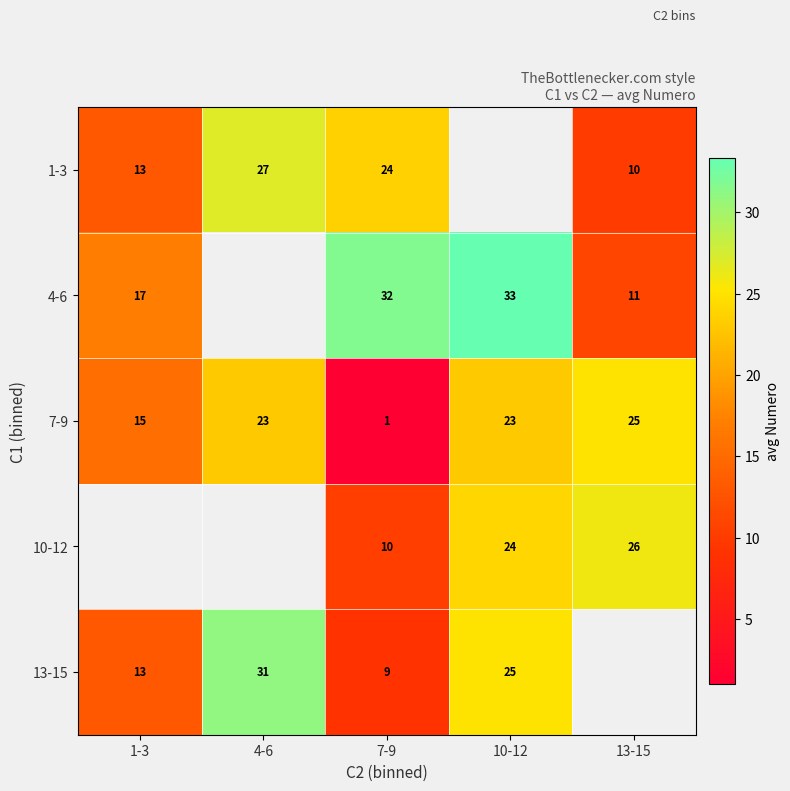

Where is 7-9 nearest to the value 13?

1-3